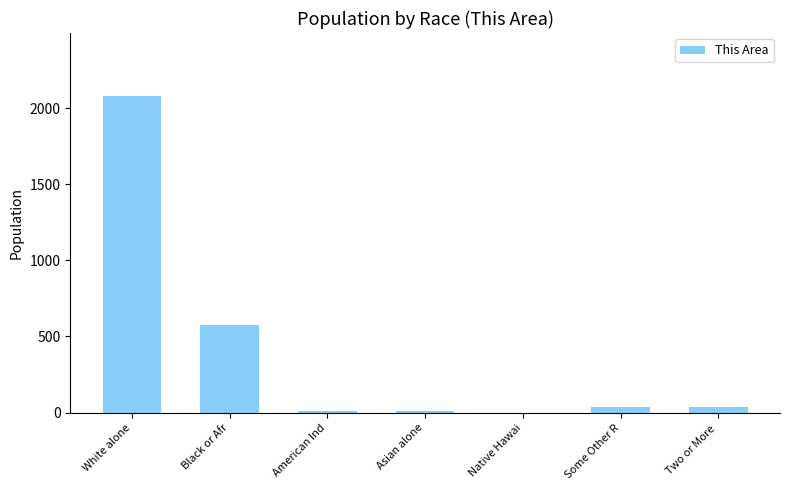

The chart shows a value of 7 at Asian alone. True or false?

True